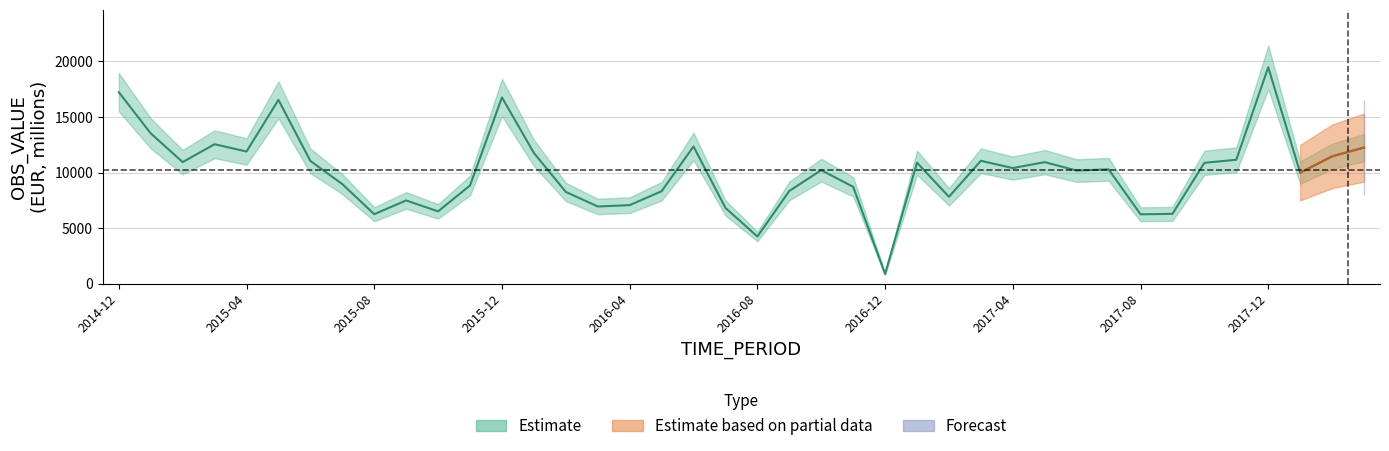

True or false: Estimate has a value of 11896 at 2015-04.

True